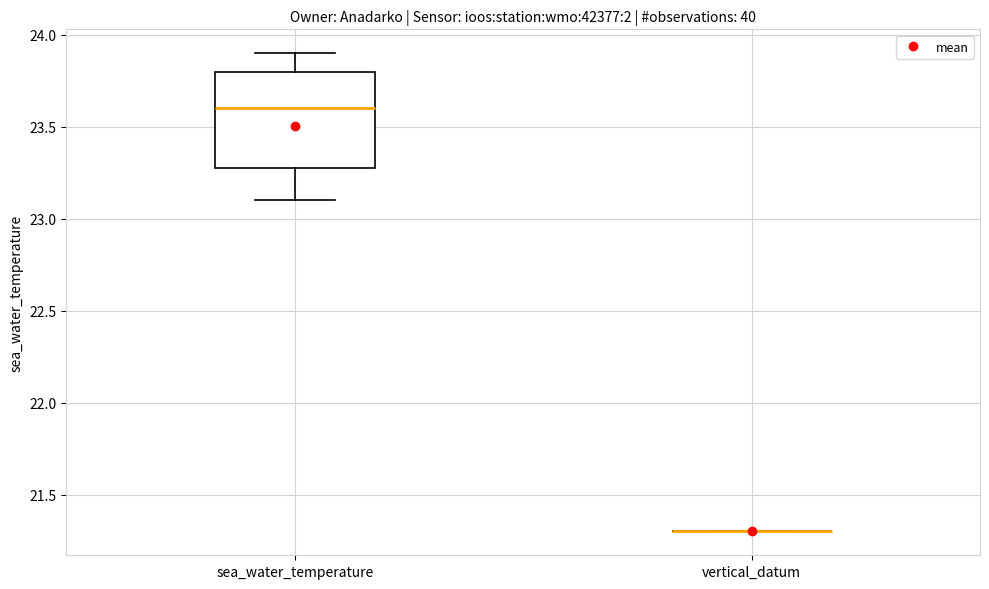

Reading left to right, transcribe this box plot: for each box, give where its median line is, the range the box spans, and where its two whiskers end, as read against the y-axis. The values are not printed on the chart, so give them approximately, as read against the axis.

sea_water_temperature: median 23.6, box 23.3 to 23.8, whiskers 23.1 to 23.9
vertical_datum: box collapsed to a line at 21.3, whiskers 21.3 to 21.3